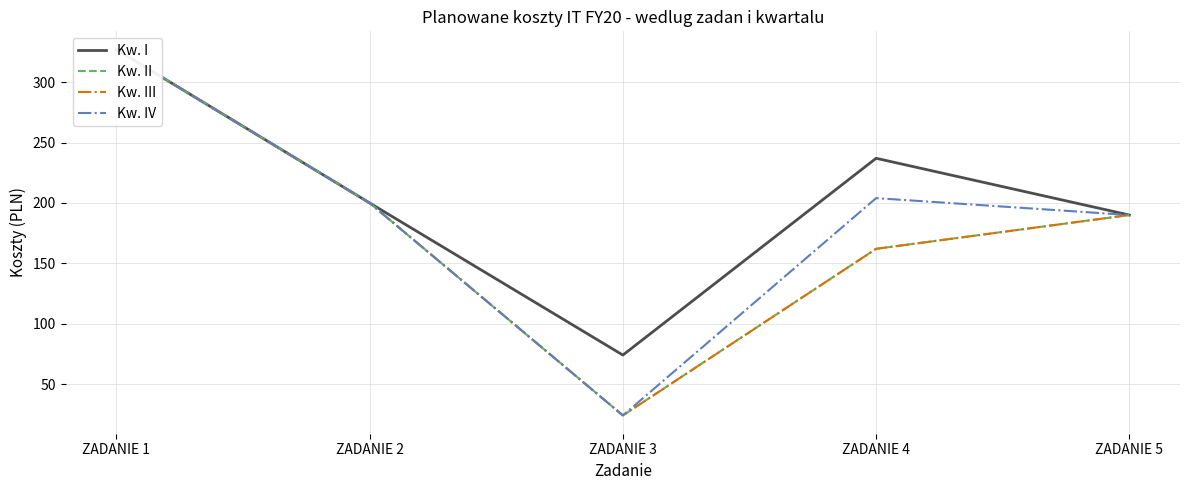

What is the highest value of the Kw. III series?

327